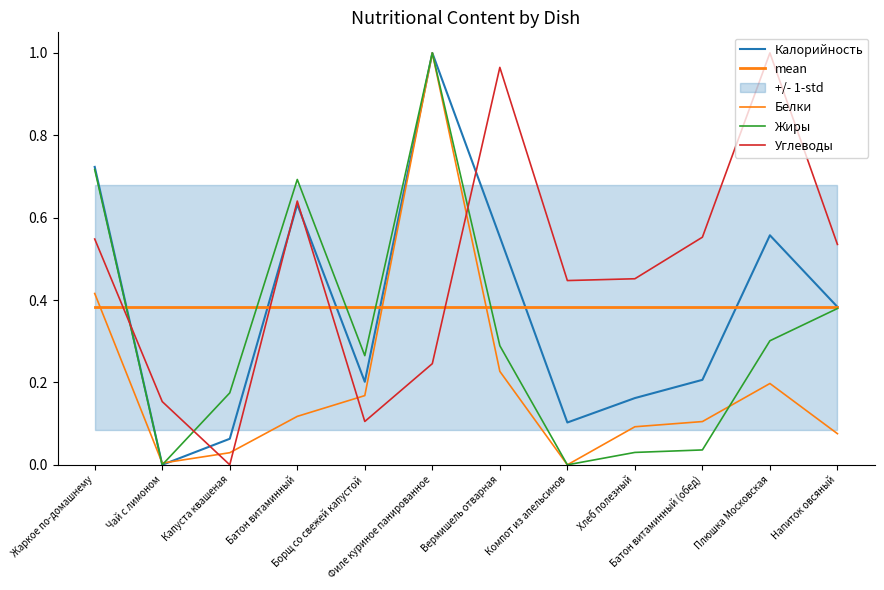

Reading left to right, extract all data points from this chart.

Калорийность: Жаркое по-домашнему=0.7	Чай с лимоном=0.0	Капуста квашеная=0.1	Батон витаминный=0.6	Борщ со свежей капустой=0.2	Филе куриное панированное=1.0	Вермишель отварная=0.6	Компот из апельсинов=0.1	Хлеб полезный=0.2	Батон витаминный (обед)=0.2	Плюшка Московская=0.6	Напиток овсяный=0.4
mean: Жаркое по-домашнему=0.4	Чай с лимоном=0.4	Капуста квашеная=0.4	Батон витаминный=0.4	Борщ со свежей капустой=0.4	Филе куриное панированное=0.4	Вермишель отварная=0.4	Компот из апельсинов=0.4	Хлеб полезный=0.4	Батон витаминный (обед)=0.4	Плюшка Московская=0.4	Напиток овсяный=0.4
Белки: Жаркое по-домашнему=0.4	Чай с лимоном=0.0	Капуста квашеная=0.0	Батон витаминный=0.1	Борщ со свежей капустой=0.2	Филе куриное панированное=1.0	Вермишель отварная=0.2	Компот из апельсинов=0.0	Хлеб полезный=0.1	Батон витаминный (обед)=0.1	Плюшка Московская=0.2	Напиток овсяный=0.1
Жиры: Жаркое по-домашнему=0.7	Чай с лимоном=0.0	Капуста квашеная=0.2	Батон витаминный=0.7	Борщ со свежей капустой=0.3	Филе куриное панированное=1.0	Вермишель отварная=0.3	Компот из апельсинов=0.0	Хлеб полезный=0.0	Батон витаминный (обед)=0.0	Плюшка Московская=0.3	Напиток овсяный=0.4
Углеводы: Жаркое по-домашнему=0.5	Чай с лимоном=0.2	Капуста квашеная=0.0	Батон витаминный=0.6	Борщ со свежей капустой=0.1	Филе куриное панированное=0.2	Вермишель отварная=1.0	Компот из апельсинов=0.4	Хлеб полезный=0.5	Батон витаминный (обед)=0.6	Плюшка Московская=1.0	Напиток овсяный=0.5